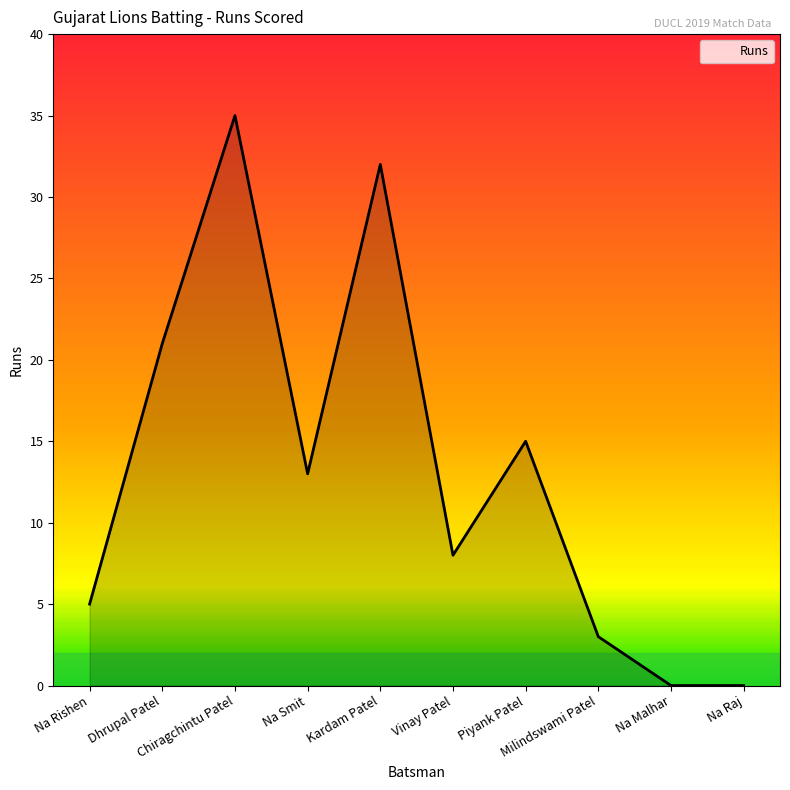

Where is the data nearest to the value 17?

Piyank Patel